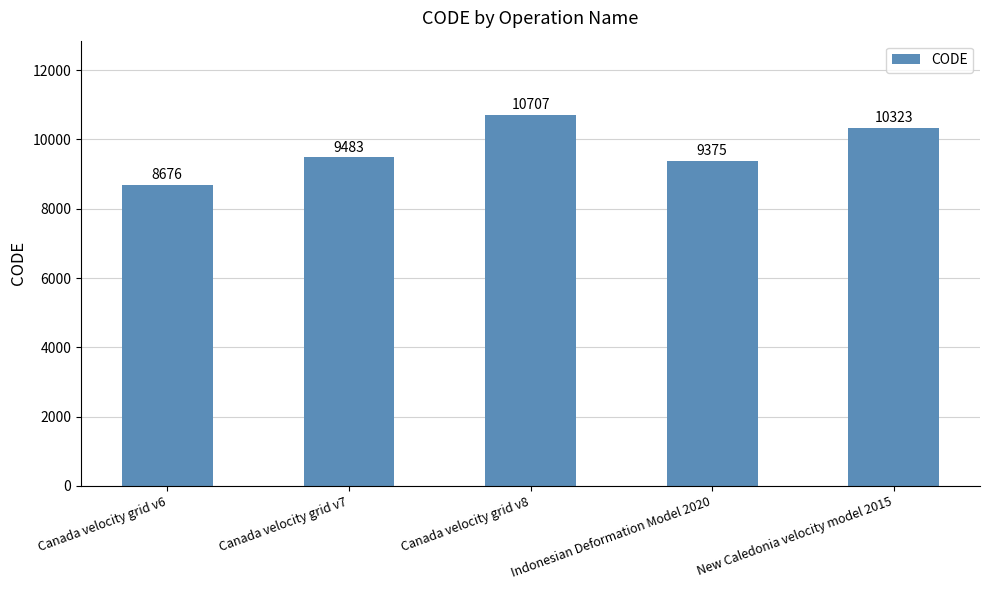

Reading left to right, transcribe all the data shown in this chart.

8676	9483	10707	9375	10323